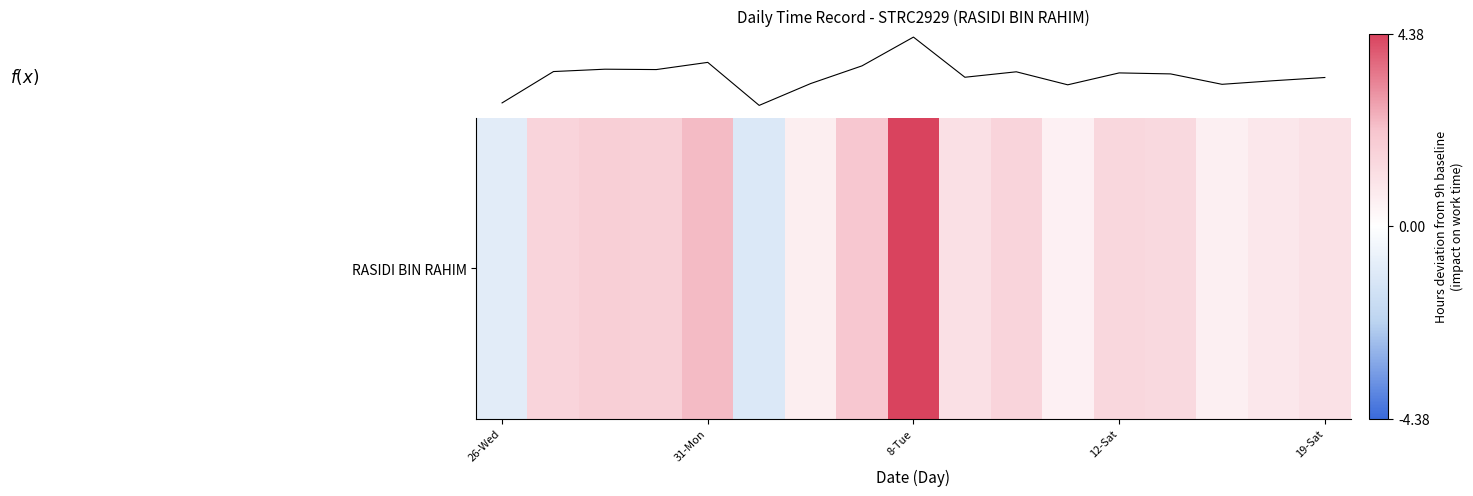

At which category does the chart reach its peak across all series?

8-Tue